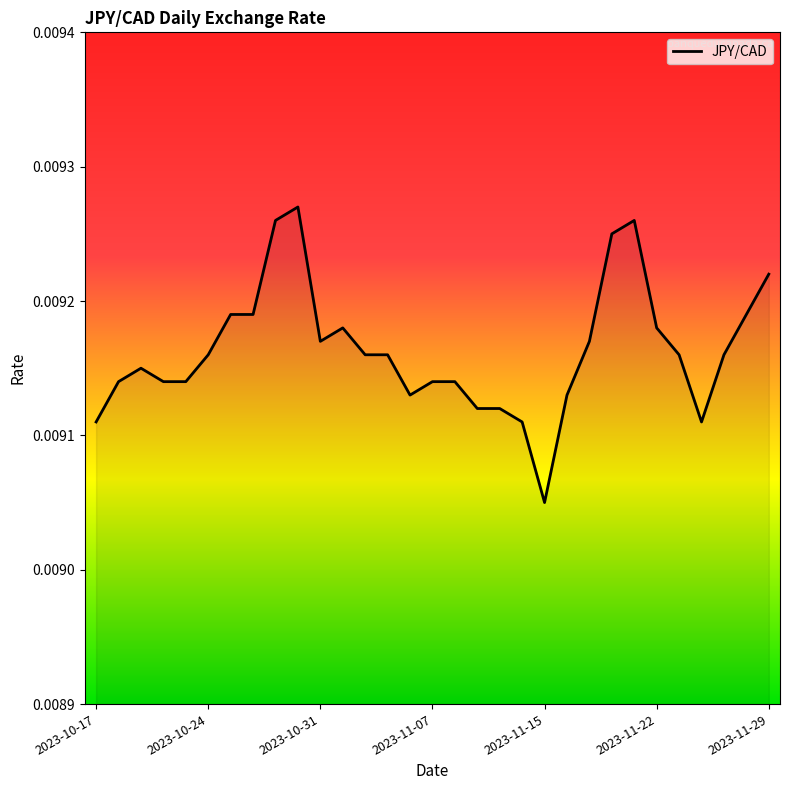

Is this an area chart (filled region under the line)?

No